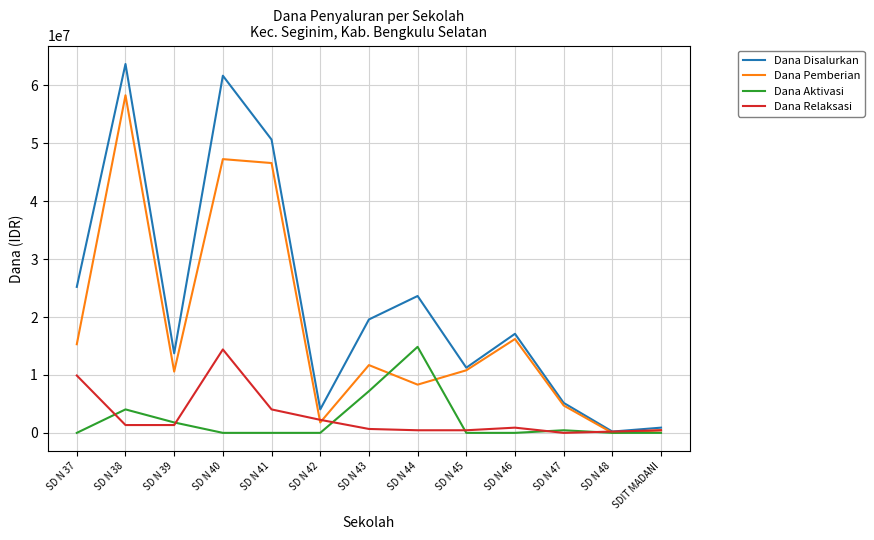

What is the total value across all series at SD N 43?

39150000